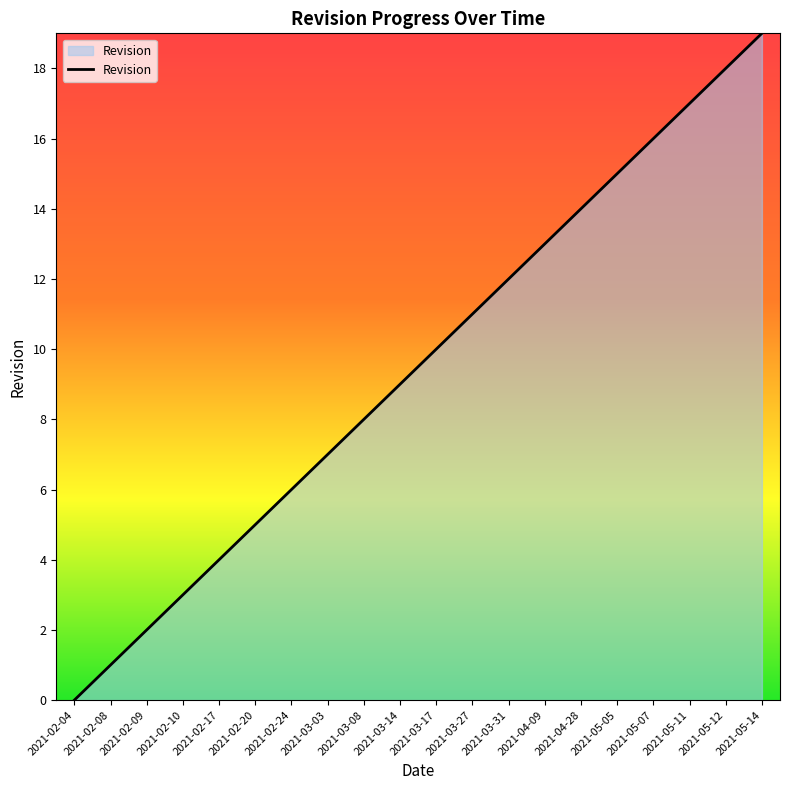

At which label is the value closest to 9?

2021-03-14